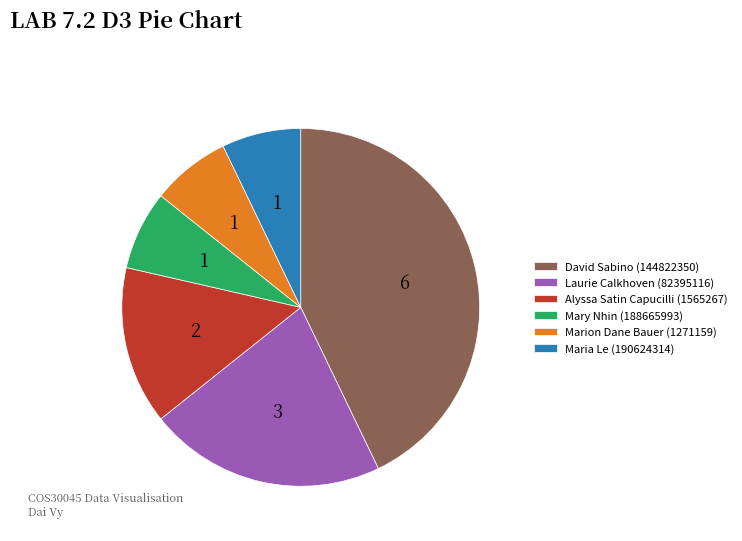

What is the ratio of the value at David Sabino (144822350) to the value at Mary Nhin (188665993)?

6.0